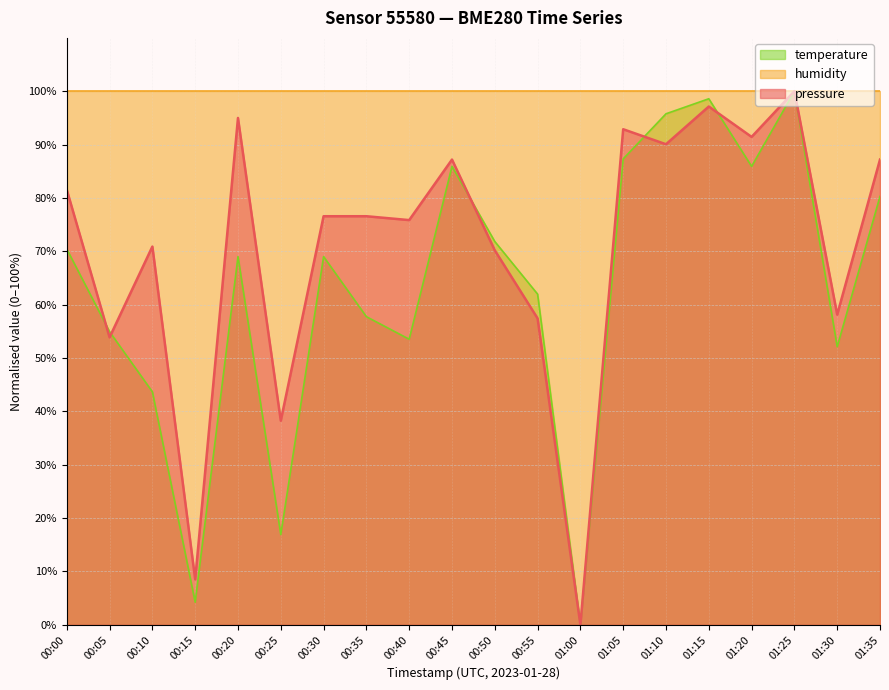

How many lines are shown in the chart?

3